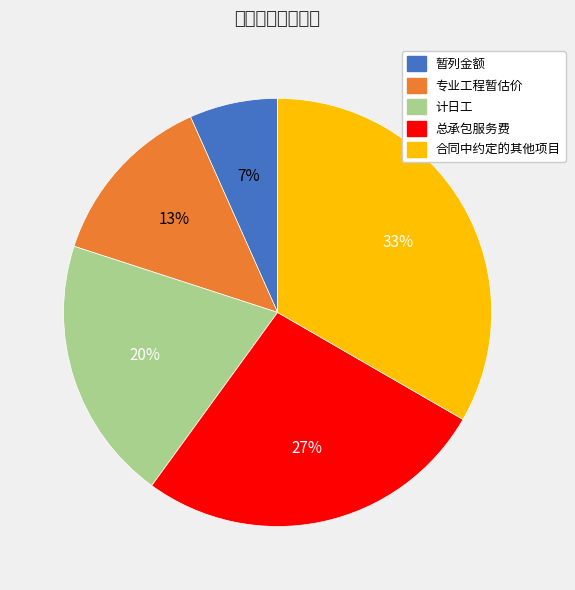

Does any single category account for the majority?

No